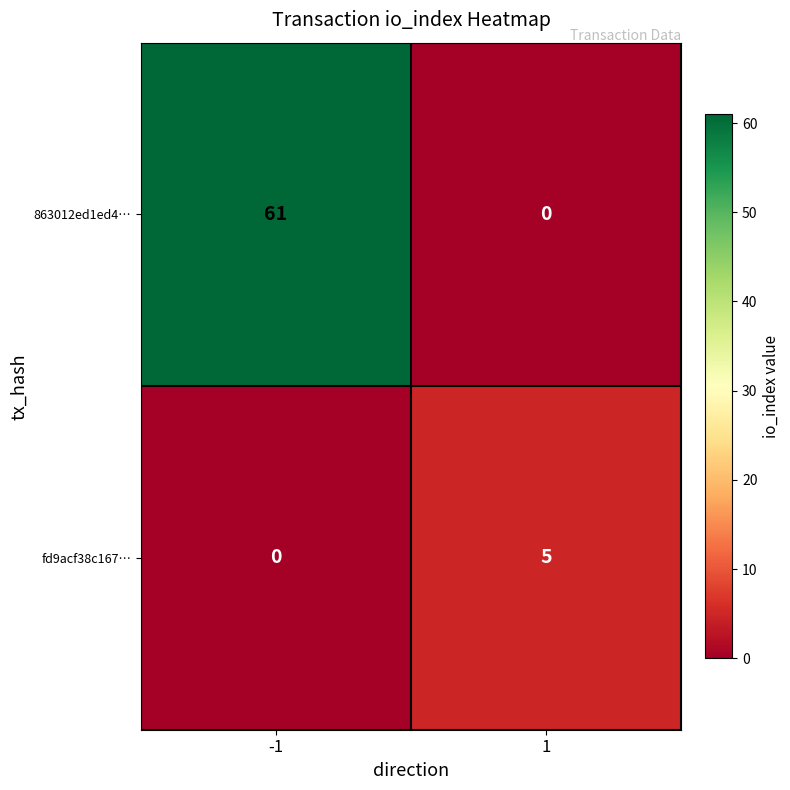

What is the maximum value shown in the chart?

61